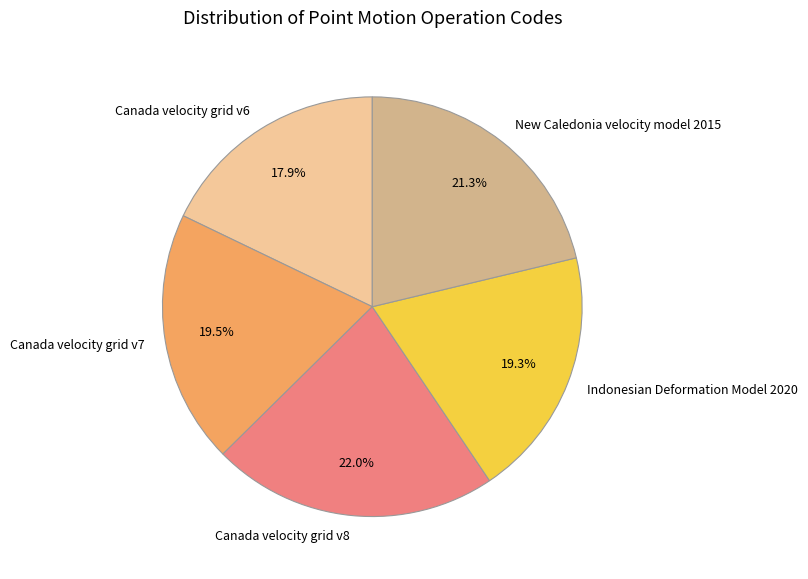

Approximately how many times larger is the value at Canada velocity grid v6 compared to Indonesian Deformation Model 2020?

0.9